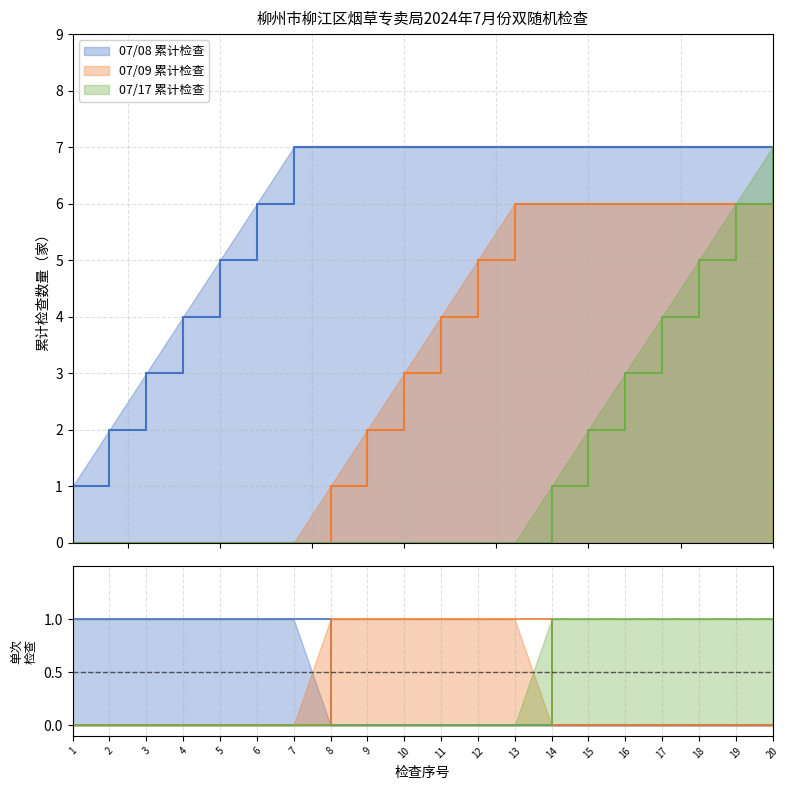

Is the value of 07/08检查数量 at 11 greater than the value of 07/09检查数量 at 8?

No